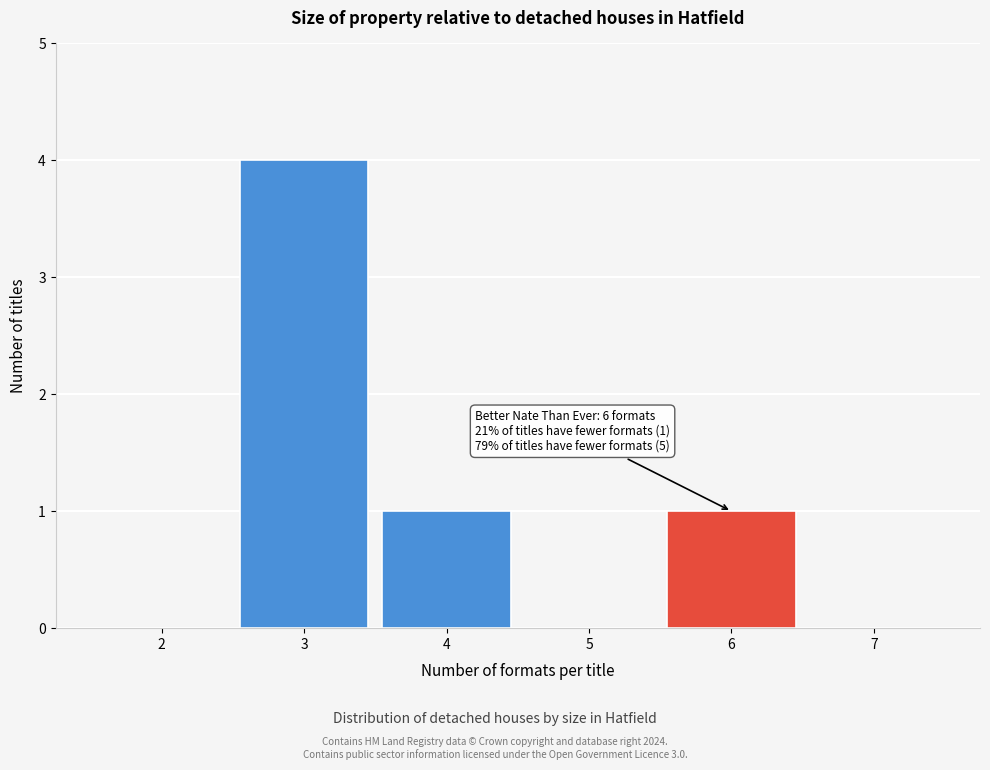

Over which range of the x-axis is the bar tallest?

2.5 to 3.5